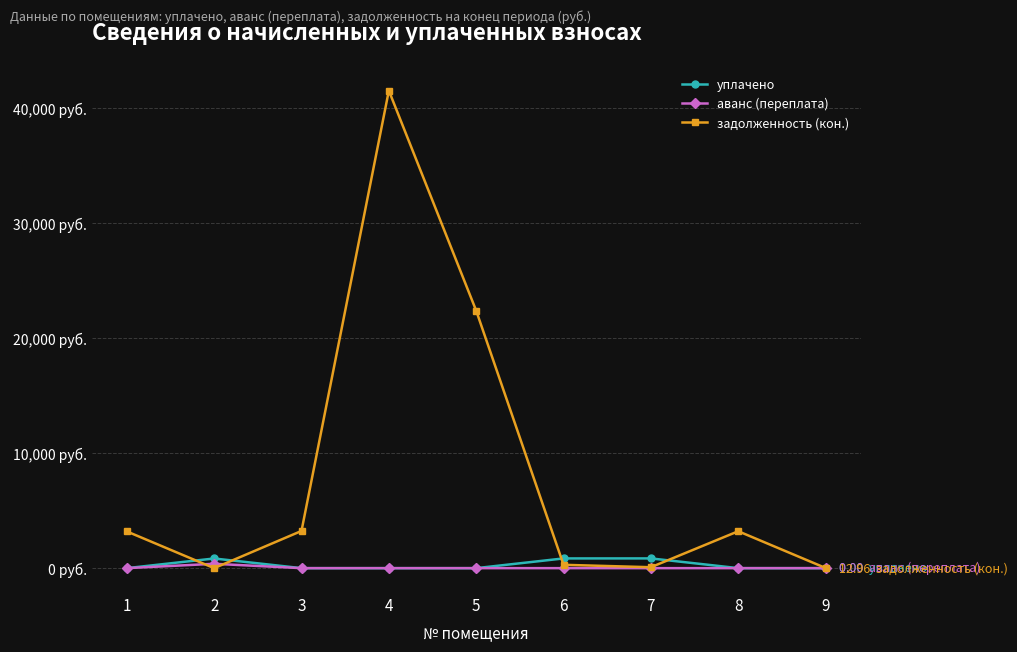

Which series has the largest total across all categories?

задолженность (кон.)